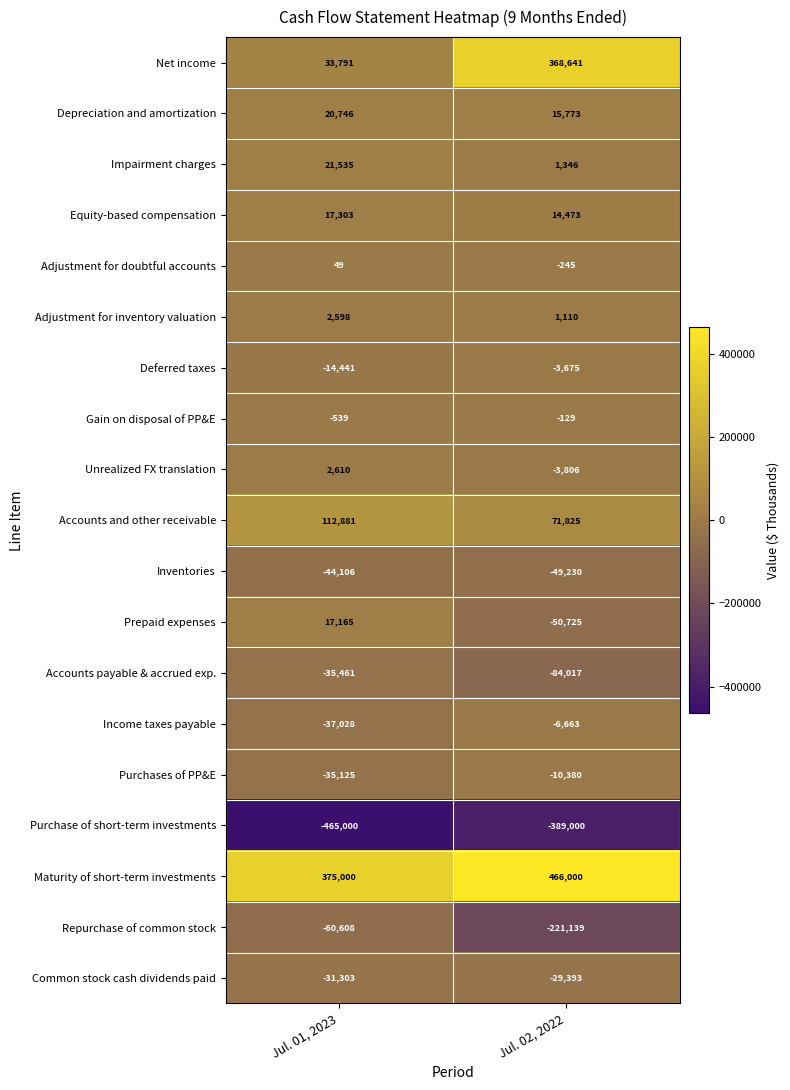

Read the Income taxes payable value at Jul. 02, 2022.

-6663